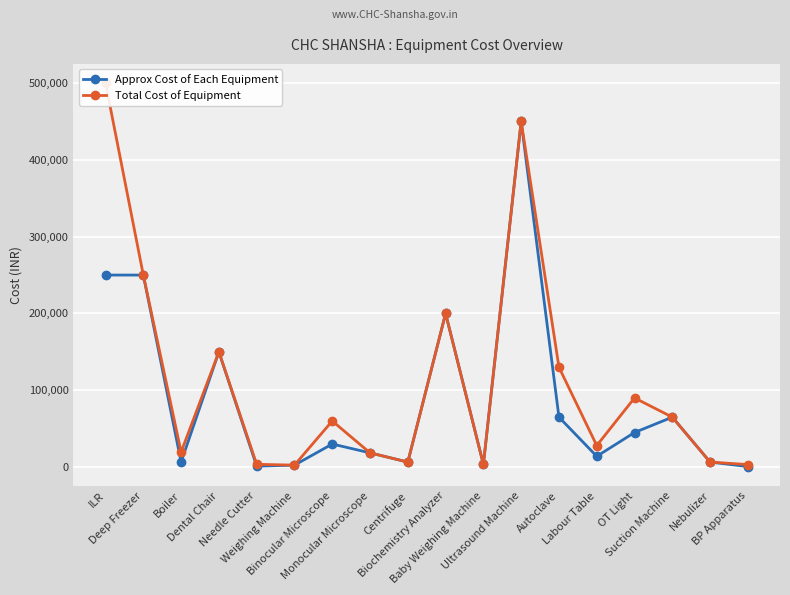

What is the difference between the maximum and minimum values in the Approx Cost of Each Equipment series?

449350